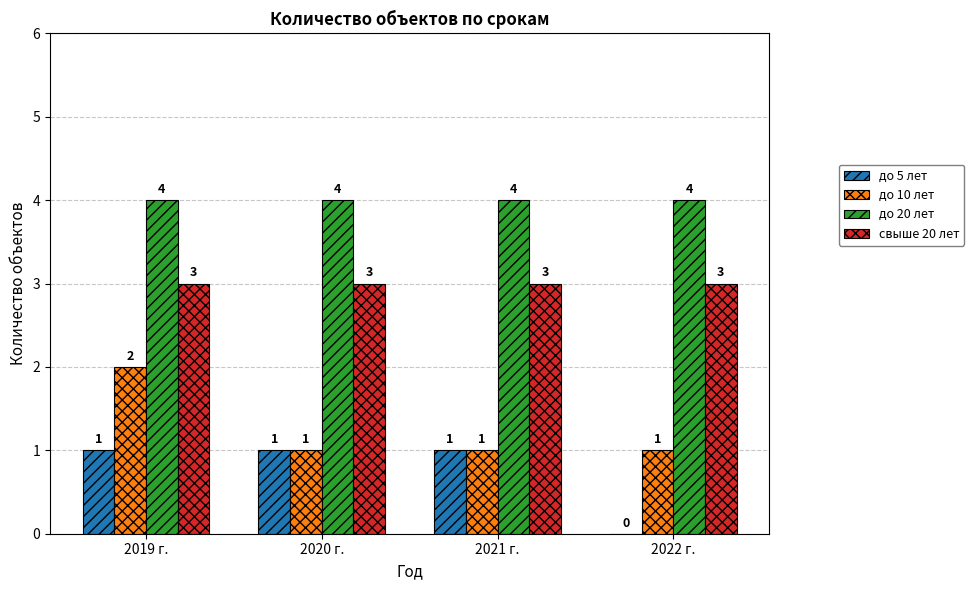

What is the sum of all свыше 20 лет values?

12